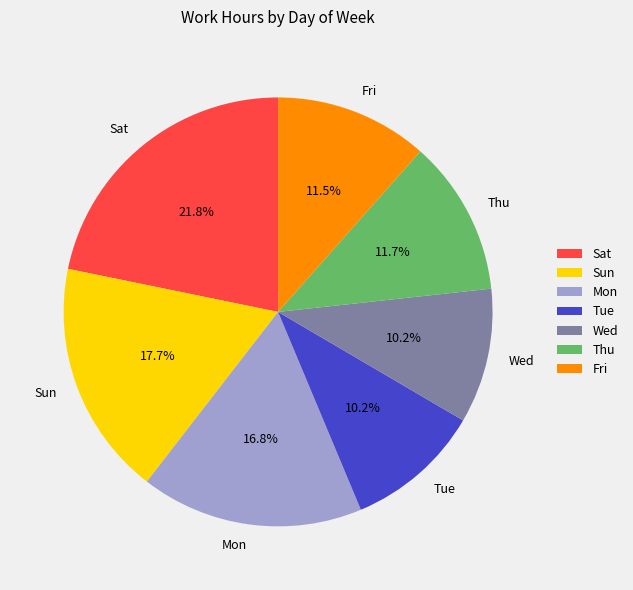

To the nearest percent, what portion does Tue represent?

10%